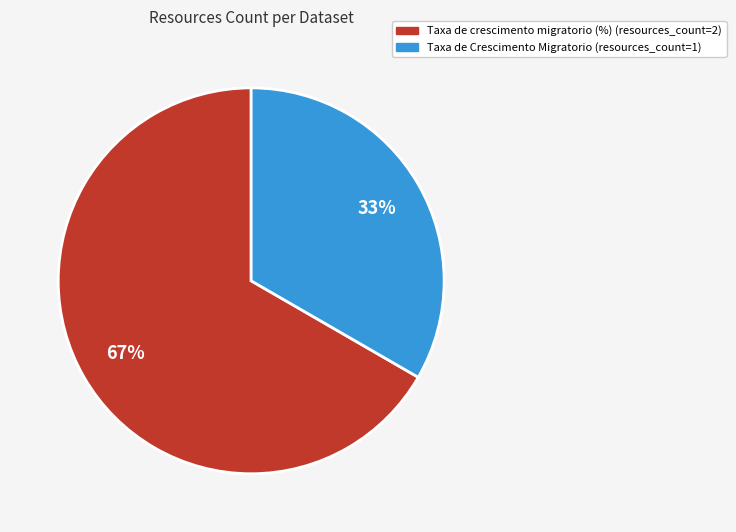

Do Taxa de crescimento migratorio (%) and Taxa de Crescimento Migratorio together represent more than half of the pie?

Yes